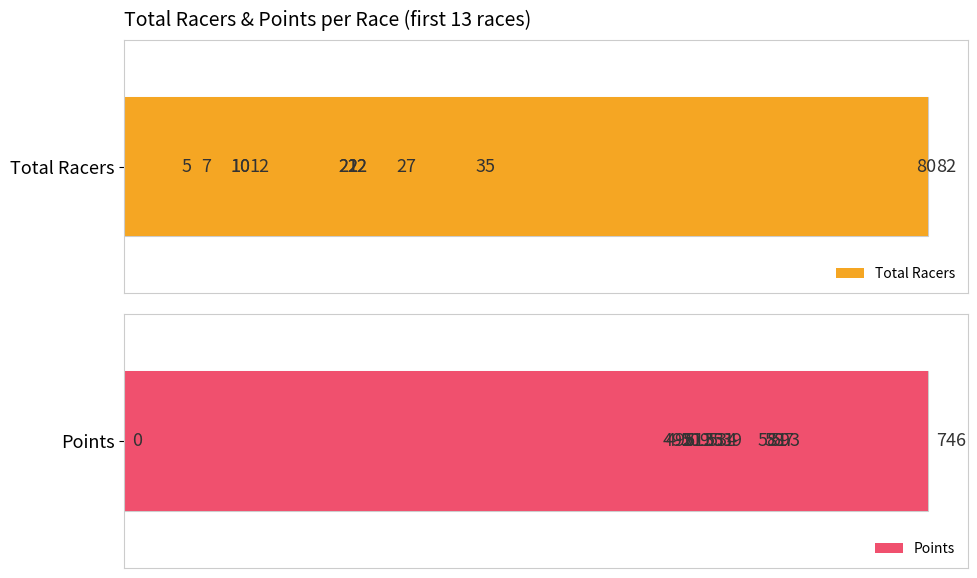

Rank the series by their maximum value, from highest to lowest.

Points, Total Racers